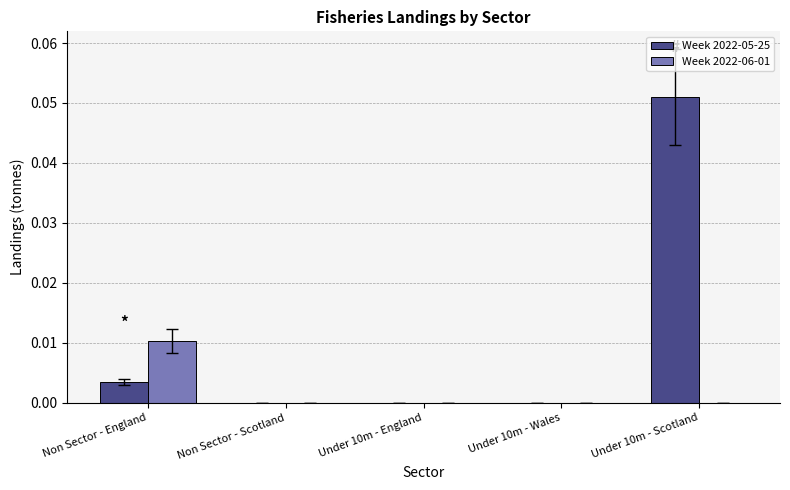

How many categories are shown in the chart?

5